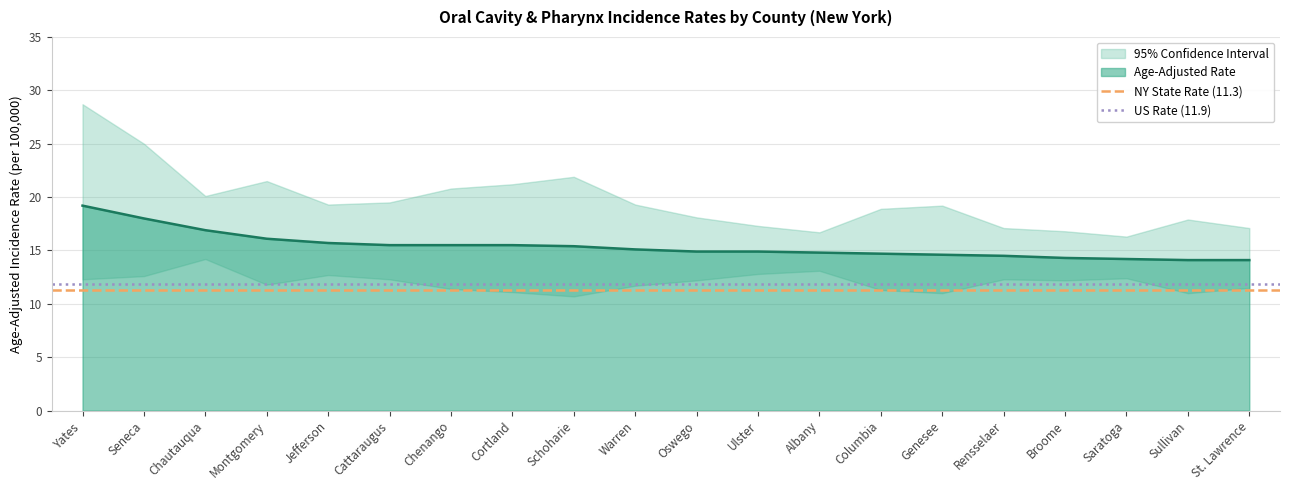

What is the lowest value of the NY State Rate (11.3) series?

11.3